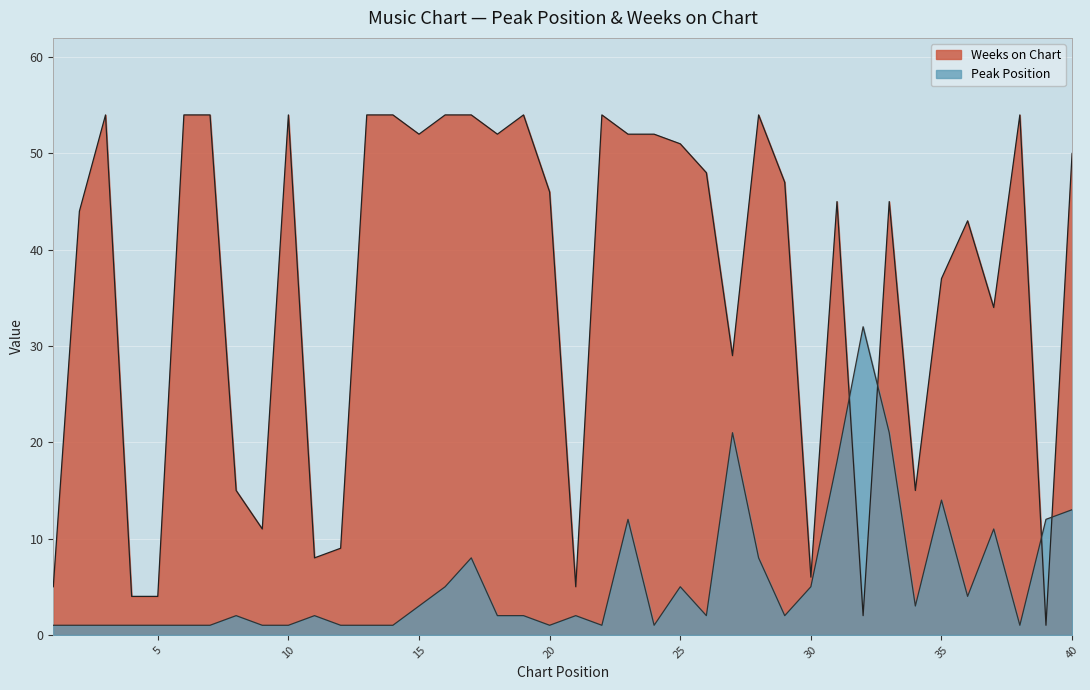

Between which two adjacent categories do Peak Position and Weeks on Chart first intersect?

31 and 32